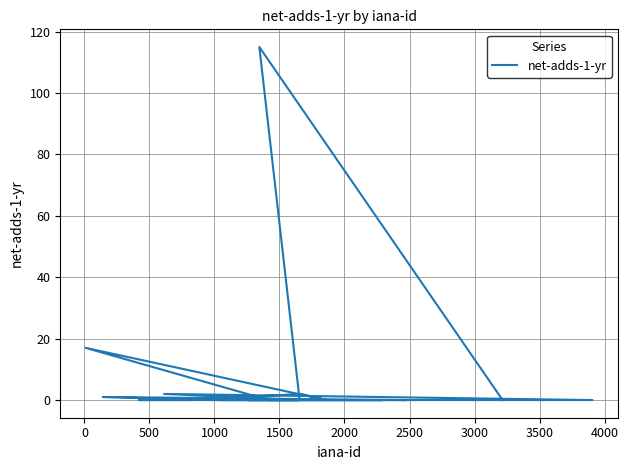

The value at 12 is 68. True or false?

False